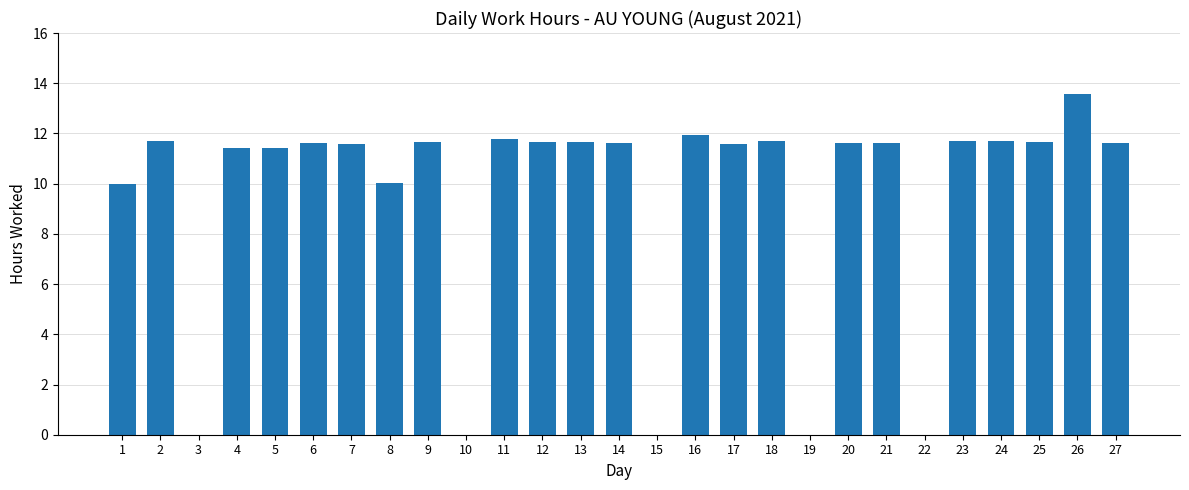

What is the maximum value shown in the chart?

13.6